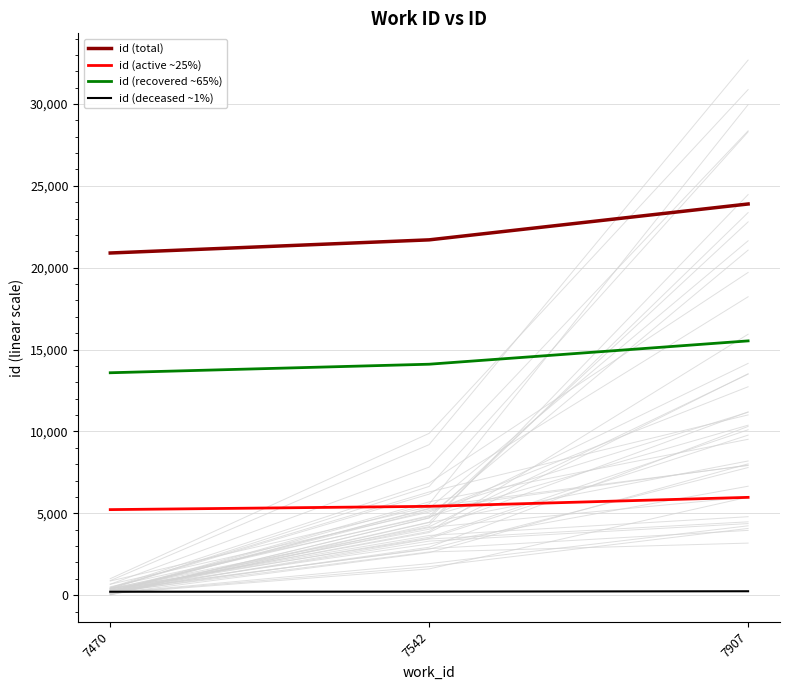

True or false: id (recovered ~65%) has a value of 18733.2 at 7470.

False